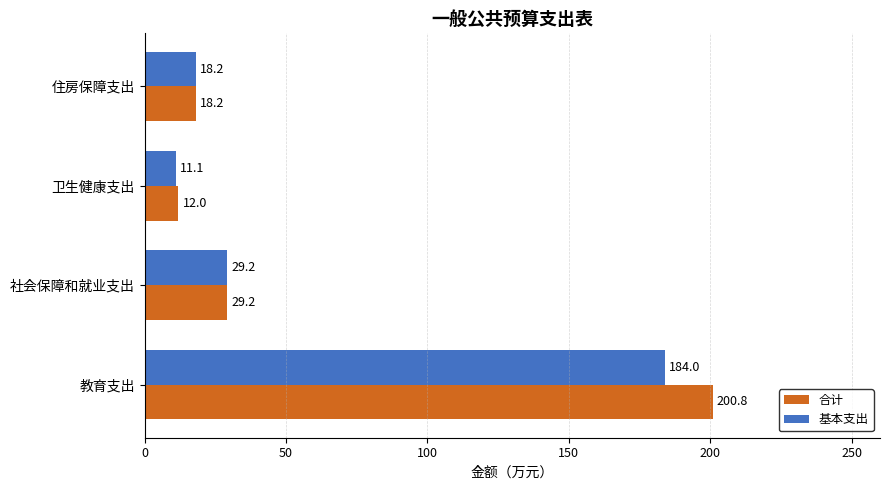

Count the number of categories in the chart.

4